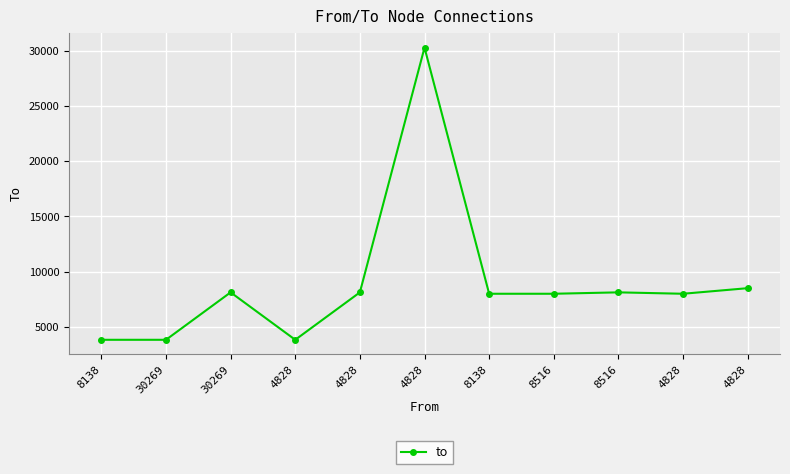

The value at 4828 is 8138. True or false?

True